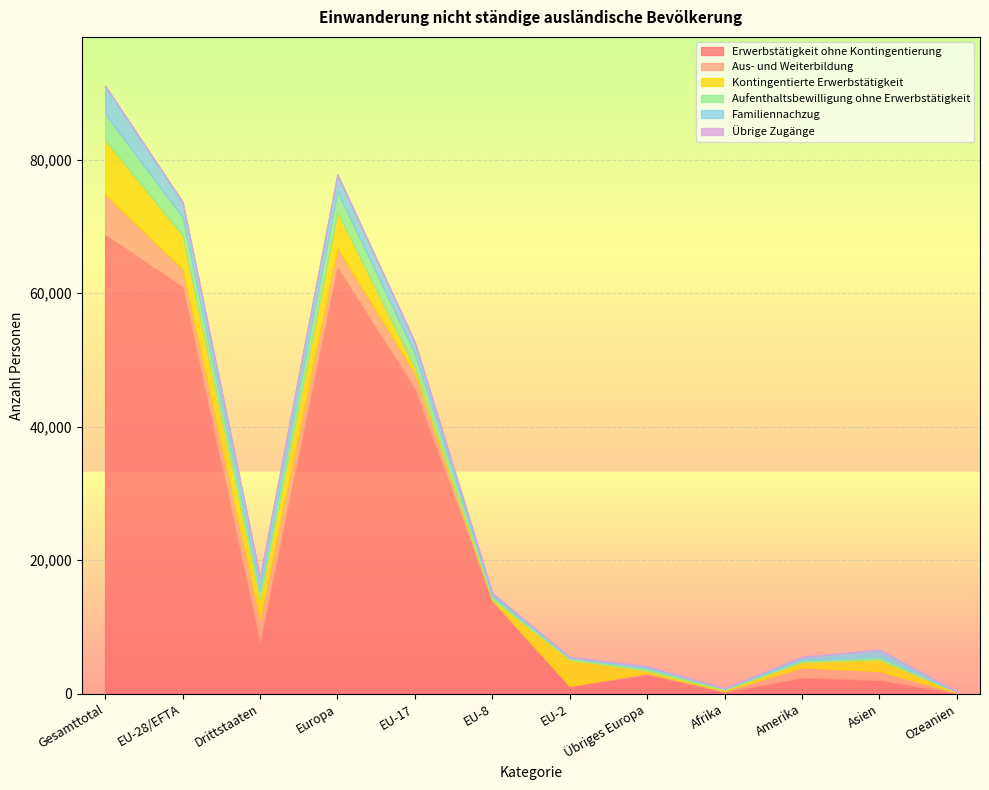

Which series has the widest spread of values?

Erwerbstätigkeit ohne Kontingentierung